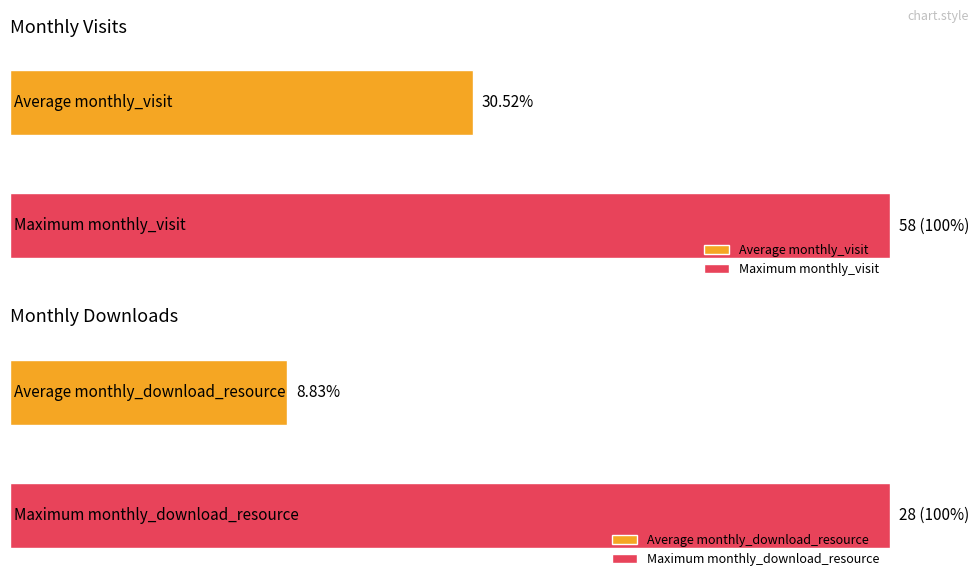

At 2023-04, list the series in order from largest to smallest.

monthly_visit, monthly_download_resource